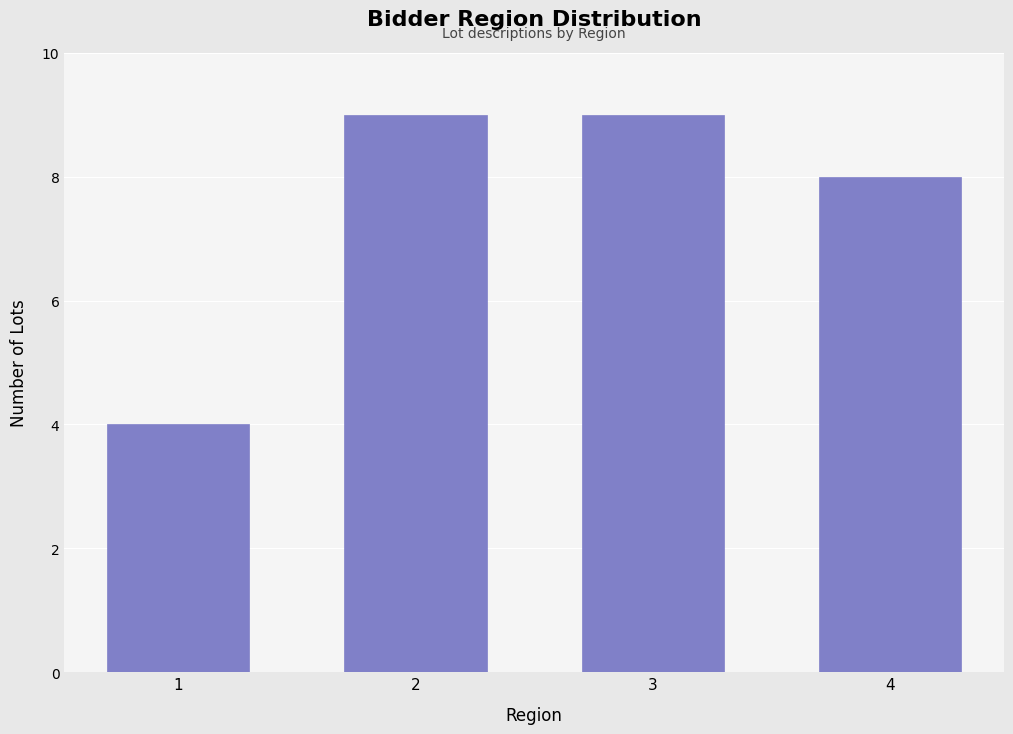

Reading left to right, extract all data points from this chart.

1=4	2=9	3=9	4=8